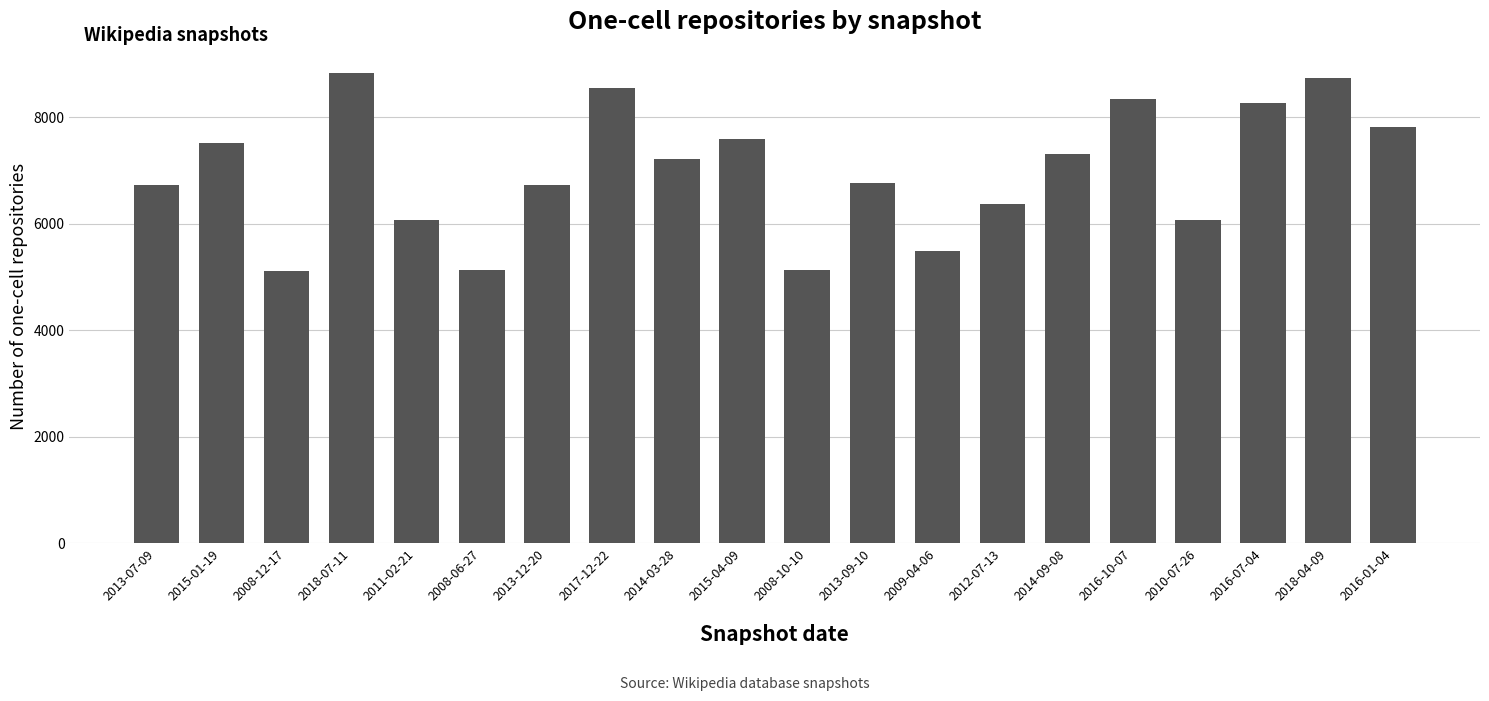

Between 2010-07-26 and 2015-01-19, which is larger?

2015-01-19